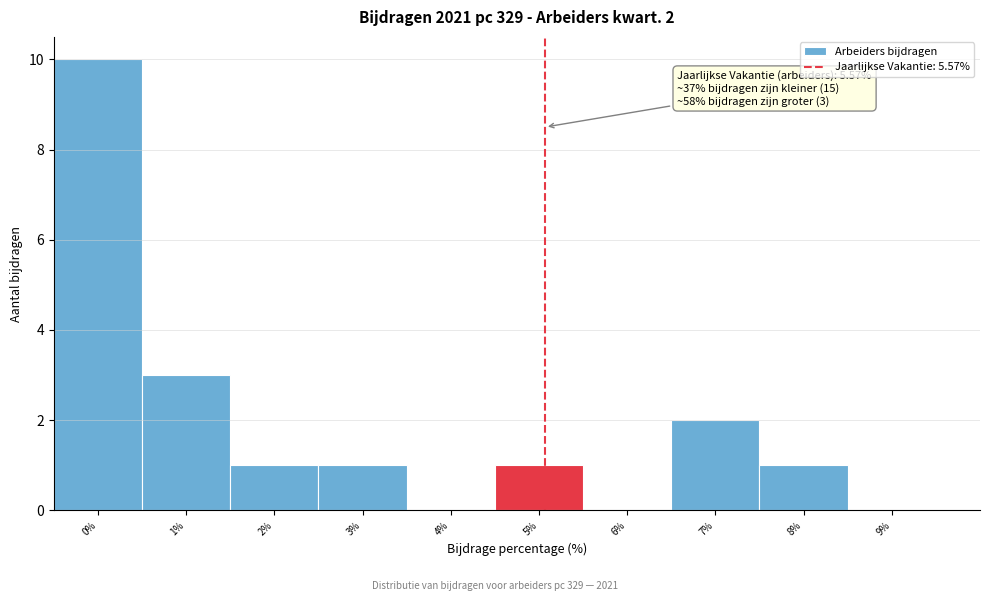

Reading left to right, extract all data points from this chart.

0%=10	1%=3	2%=1	3%=1	4%=0	5%=1	6%=0	7%=2	8%=1	9%=0